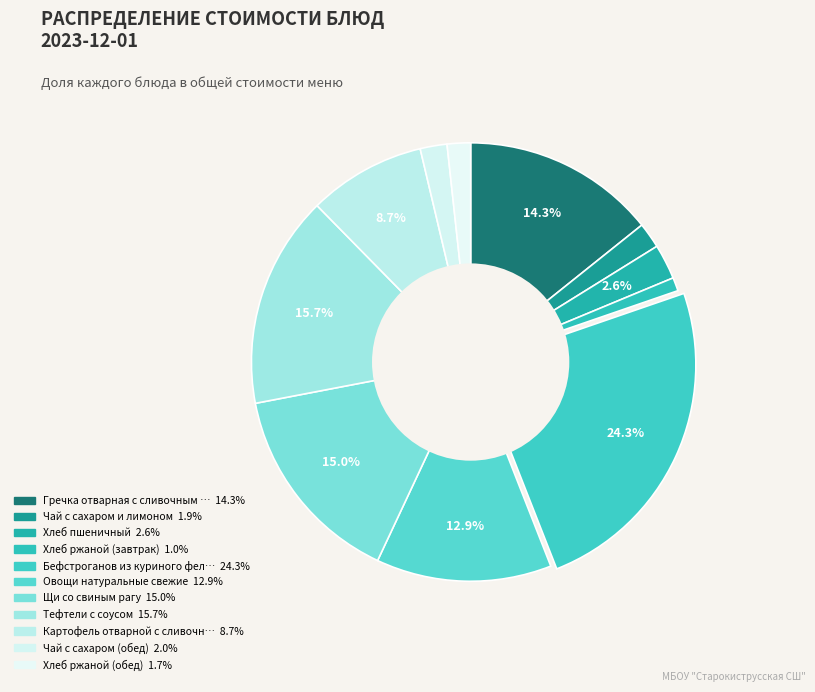

To the nearest percent, what is the average slice percentage?

9%